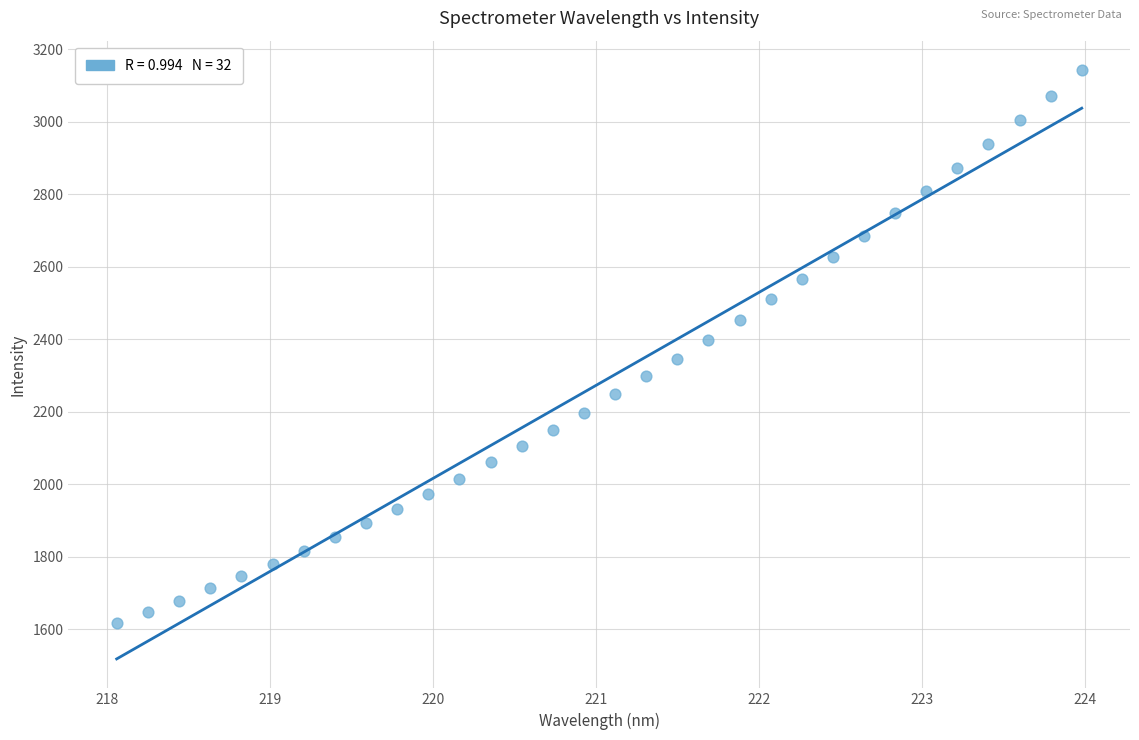

What is the range of Y values (max minus min)?

1524.8